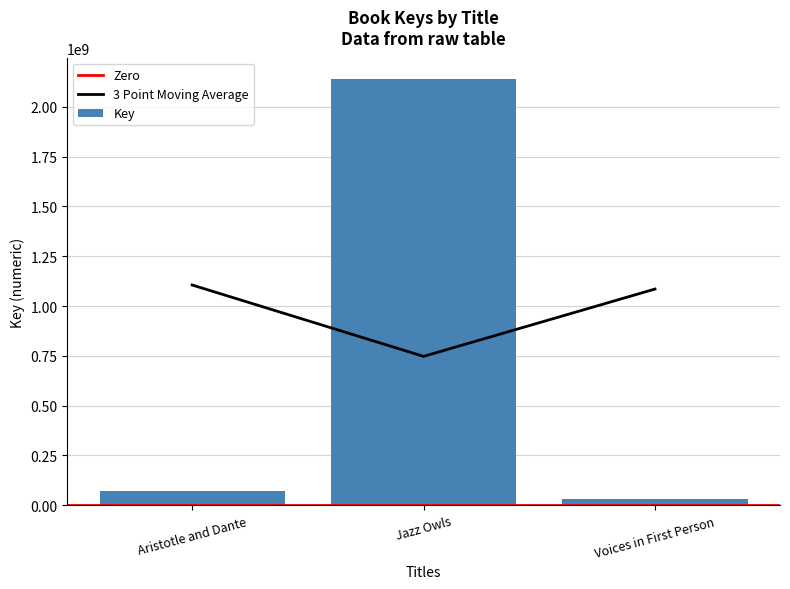

What is the sum of all values?

2242429201